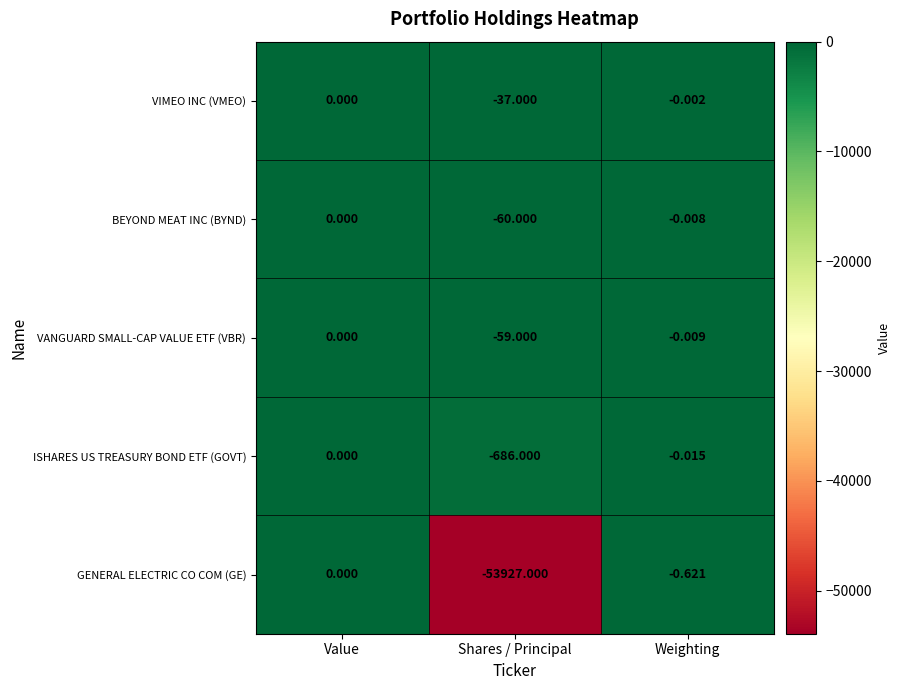

At which label does BEYOND MEAT INC (BYND) reach its minimum?

Shares / Principal